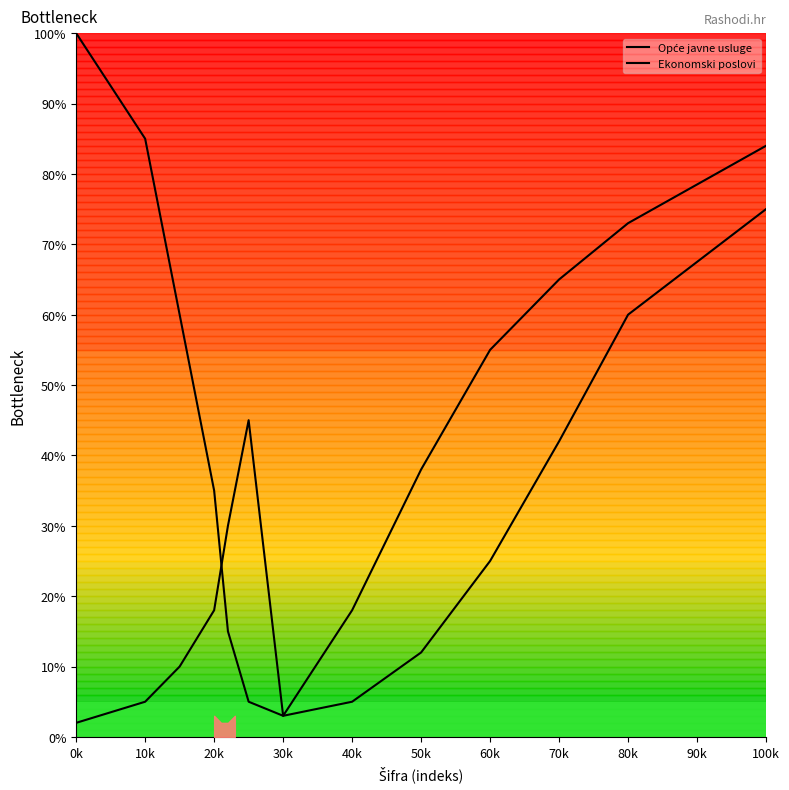

What is the value of the Ekonomski poslovi point at the 1st from the left?

2